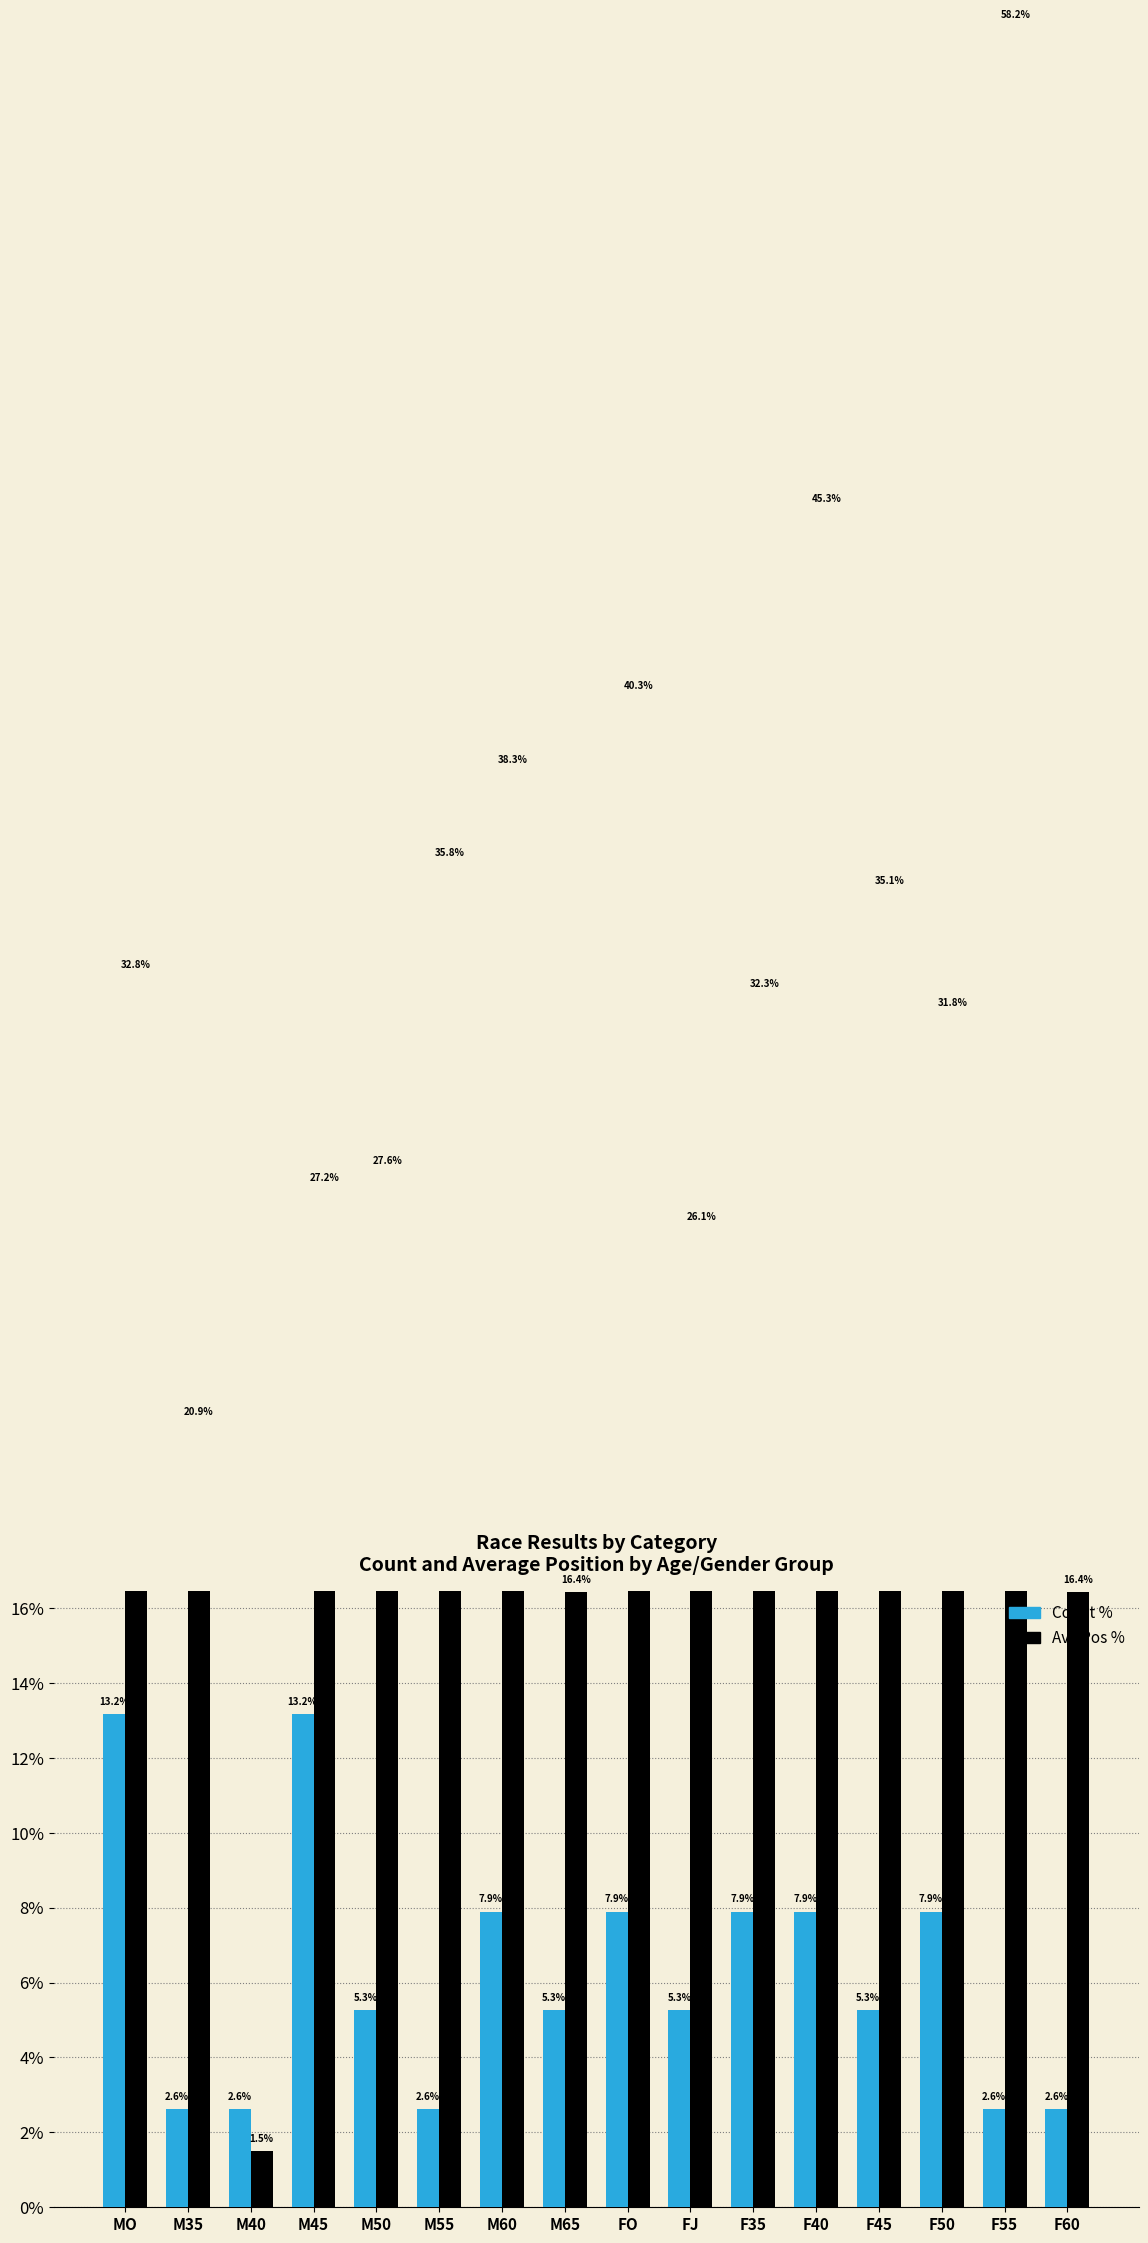

What is the value of the Count % bar at the 6th from the left?

2.6